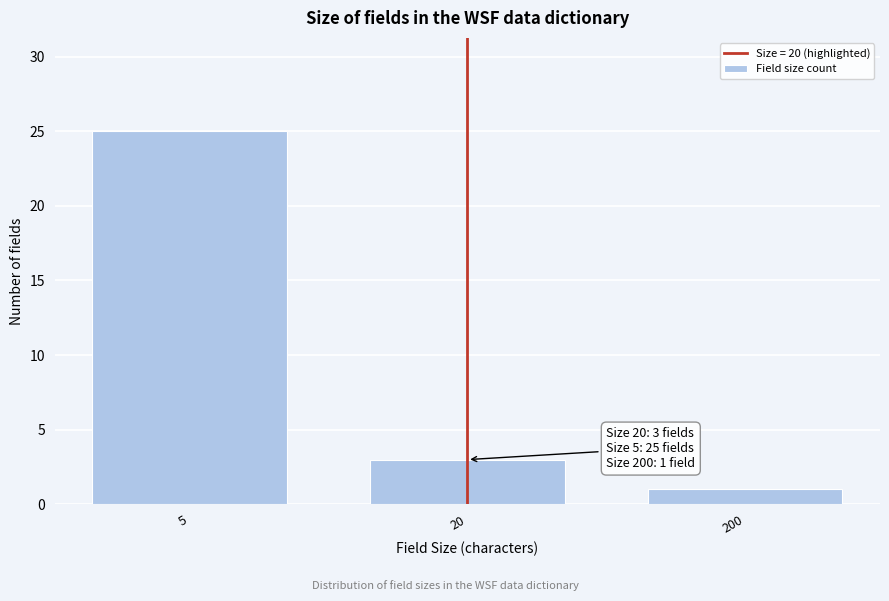

Reading left to right, transcribe all the data shown in this chart.

25	3	1